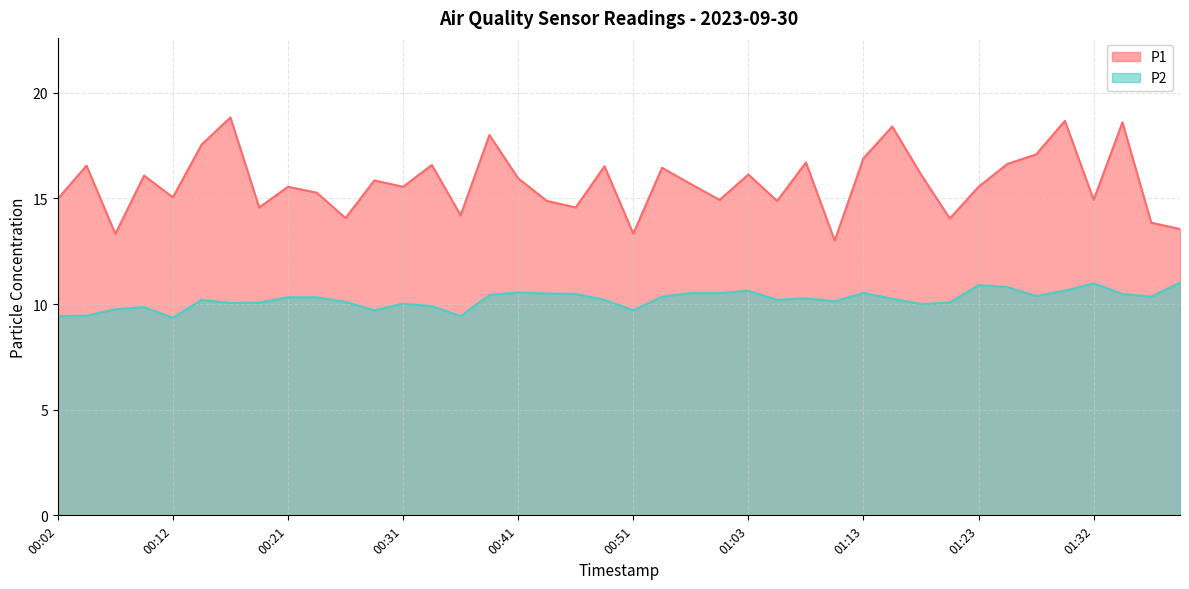

Does the chart have visible grid lines?

Yes